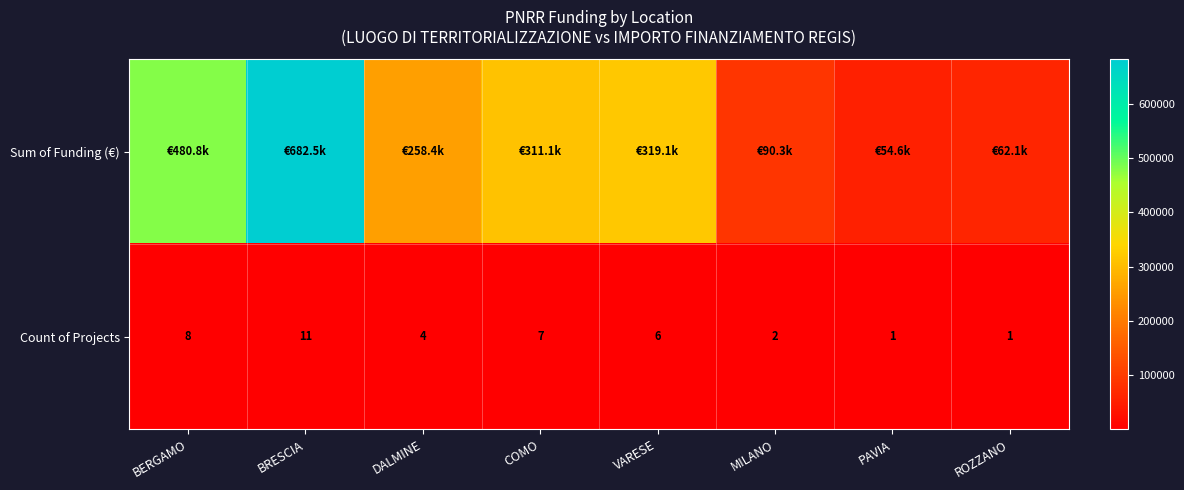

Where does the Count of Projects series first go above 6?

BERGAMO